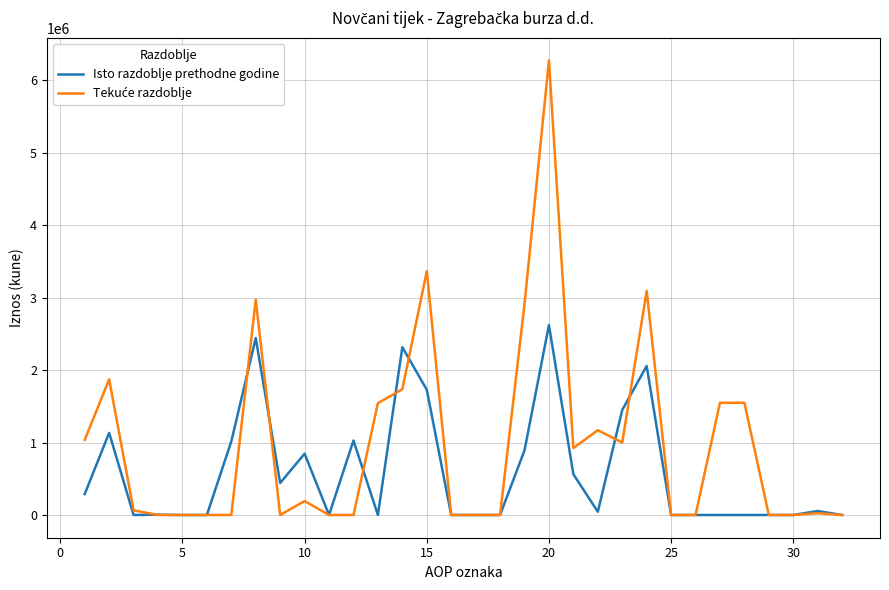

What is the highest value of the Isto razdoblje prethodne godine series?

2621907